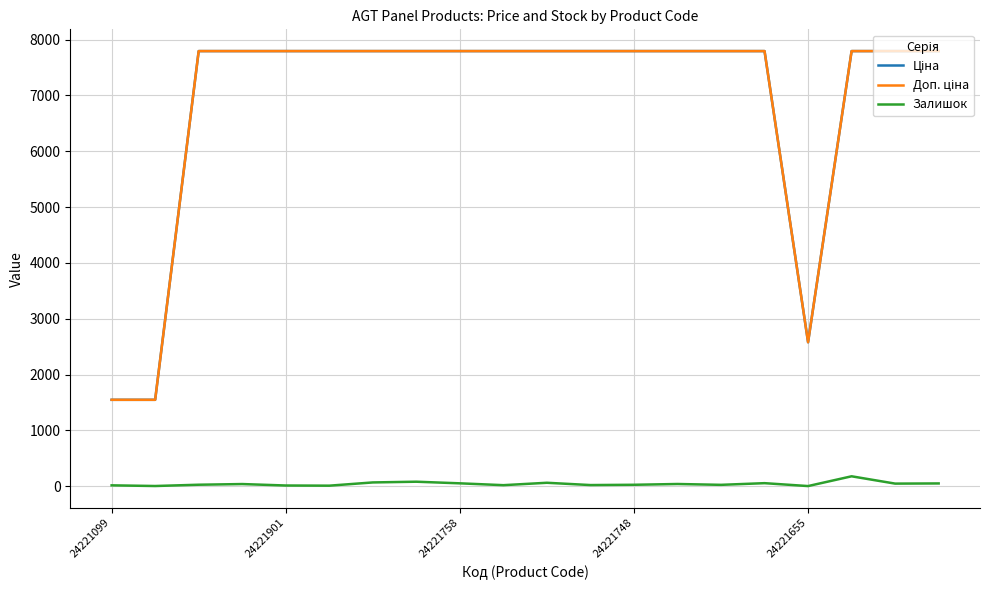

What is the minimum value shown in the chart?

3.0